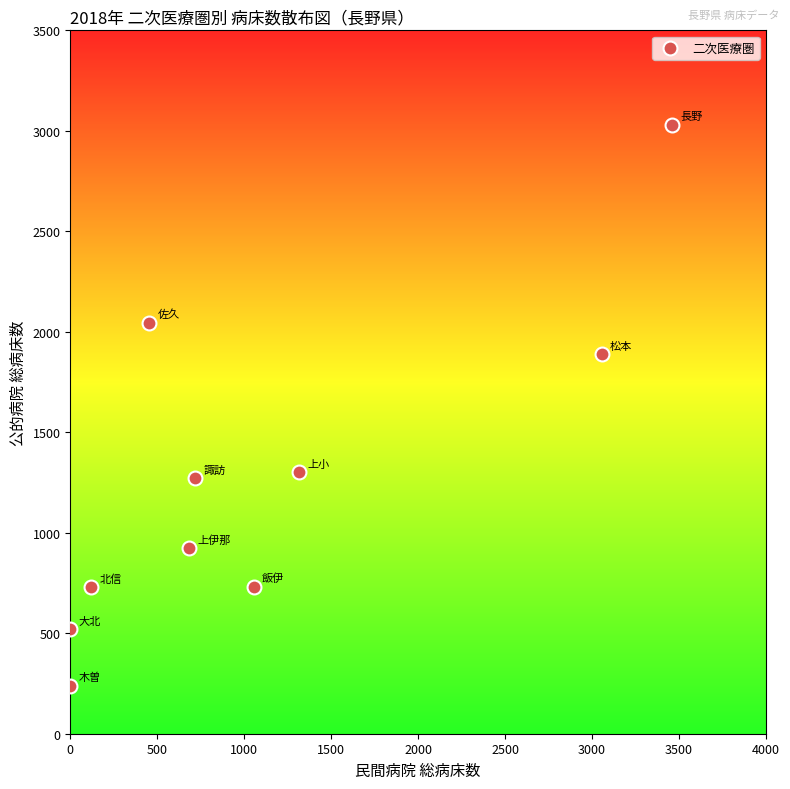

What Y value in the scatter plot is closest to 1634?

1888